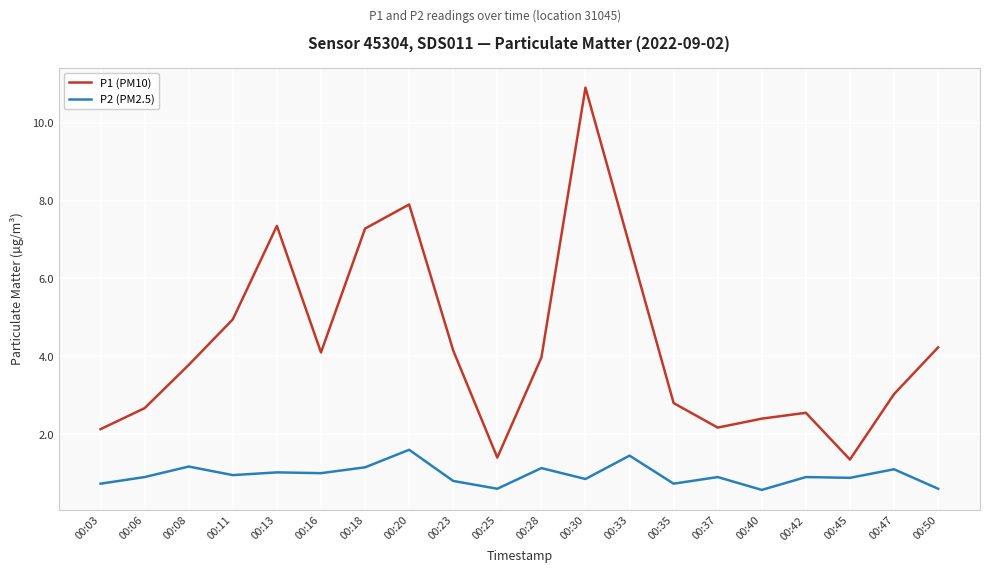

What value does the P1 (PM10) series have at 00:16?

4.1